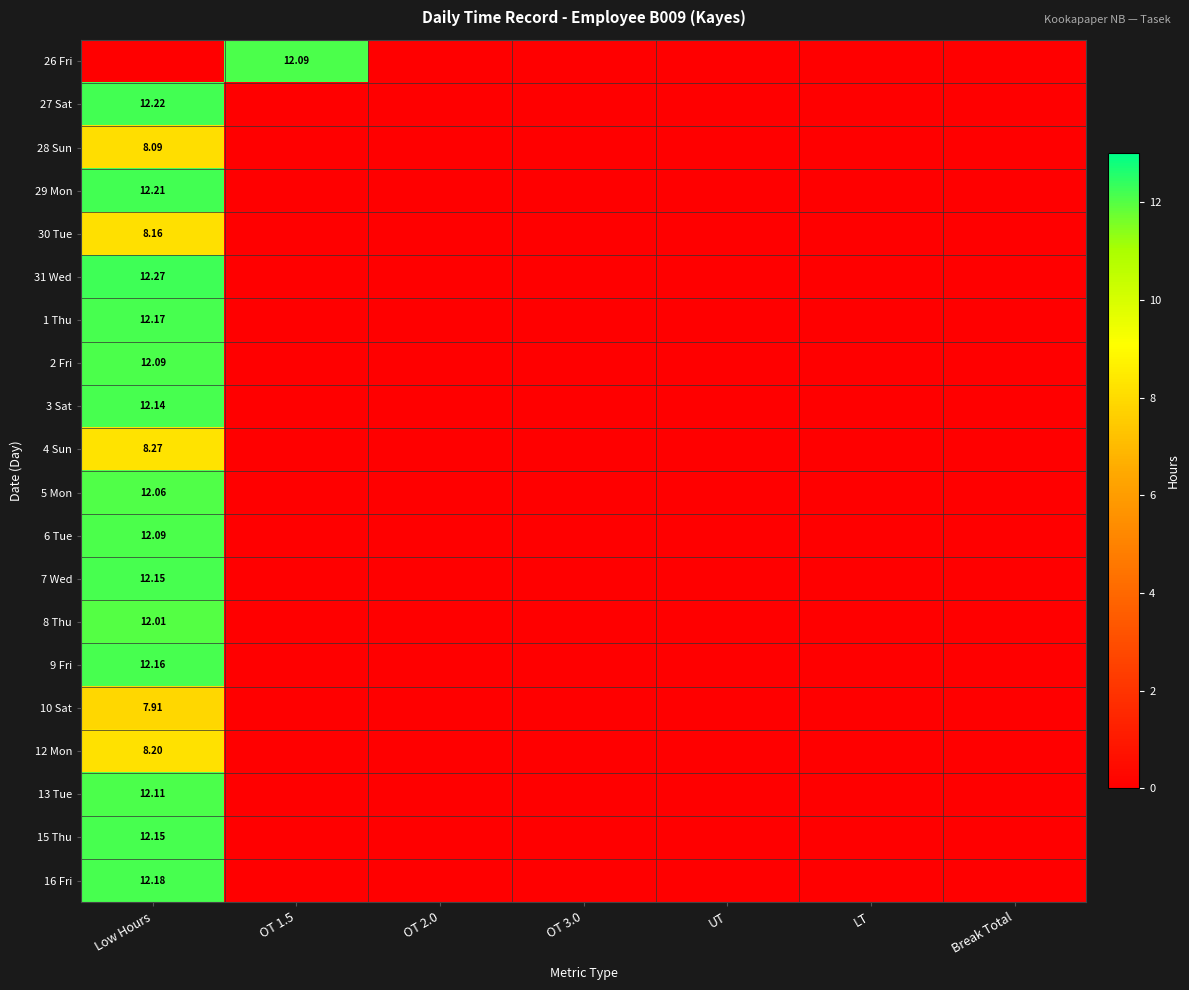

How many data points in 8 Thu are above 0?

1